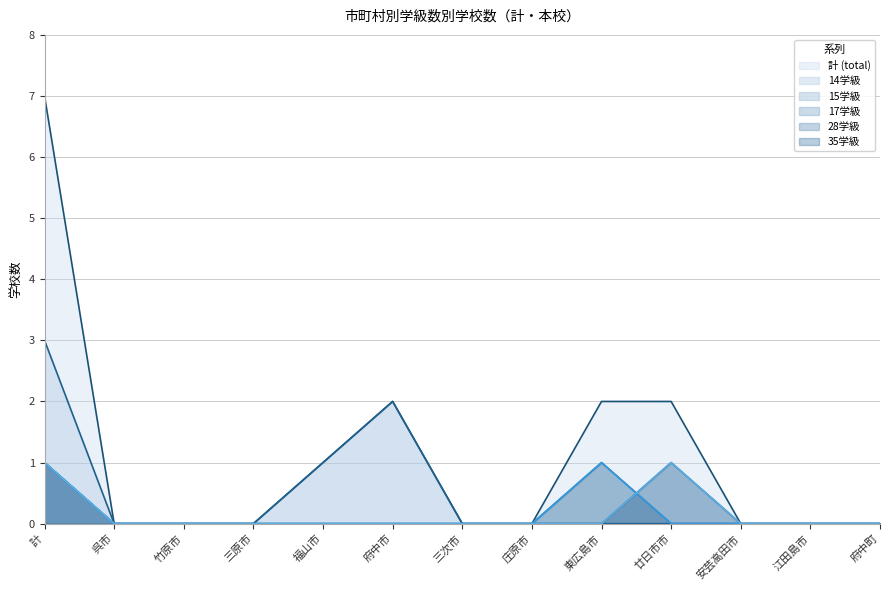

How many interior local peaks does the 17学級 series have?

1